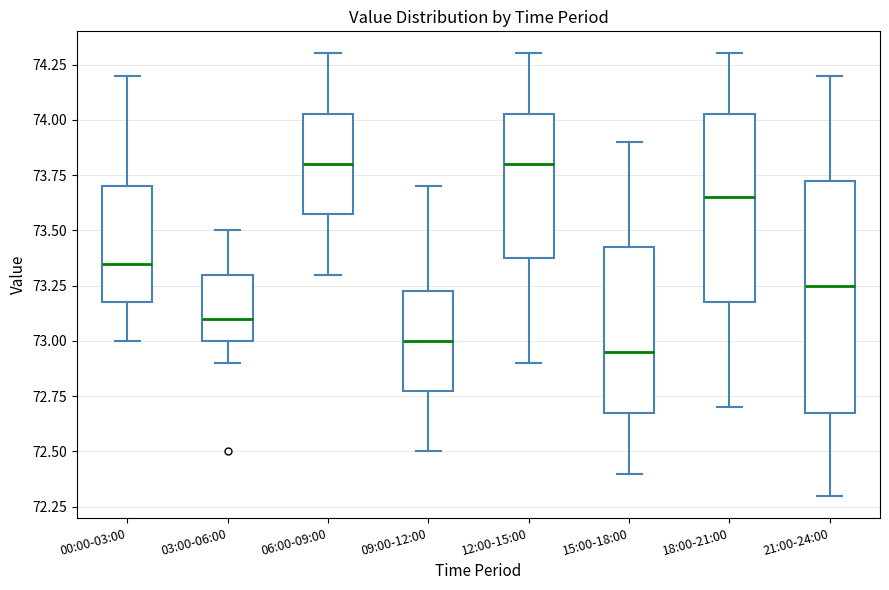

Reading left to right, transcribe this box plot: for each box, give where its median line is, the range the box spans, and where its two whiskers end, as read against the y-axis. The values are not printed on the chart, so give them approximately, as read against the axis.

00:00-03:00: median 73.35, box 73.20 to 73.70, whiskers 73.00 to 74.20
03:00-06:00: median 73.10, box 73.00 to 73.30, whiskers 72.90 to 73.50
06:00-09:00: median 73.80, box 73.60 to 74.05, whiskers 73.30 to 74.30
09:00-12:00: median 73.00, box 72.80 to 73.25, whiskers 72.50 to 73.70
12:00-15:00: median 73.80, box 73.40 to 74.05, whiskers 72.90 to 74.30
15:00-18:00: median 72.95, box 72.70 to 73.45, whiskers 72.40 to 73.90
18:00-21:00: median 73.65, box 73.20 to 74.05, whiskers 72.70 to 74.30
21:00-24:00: median 73.25, box 72.70 to 73.75, whiskers 72.30 to 74.20